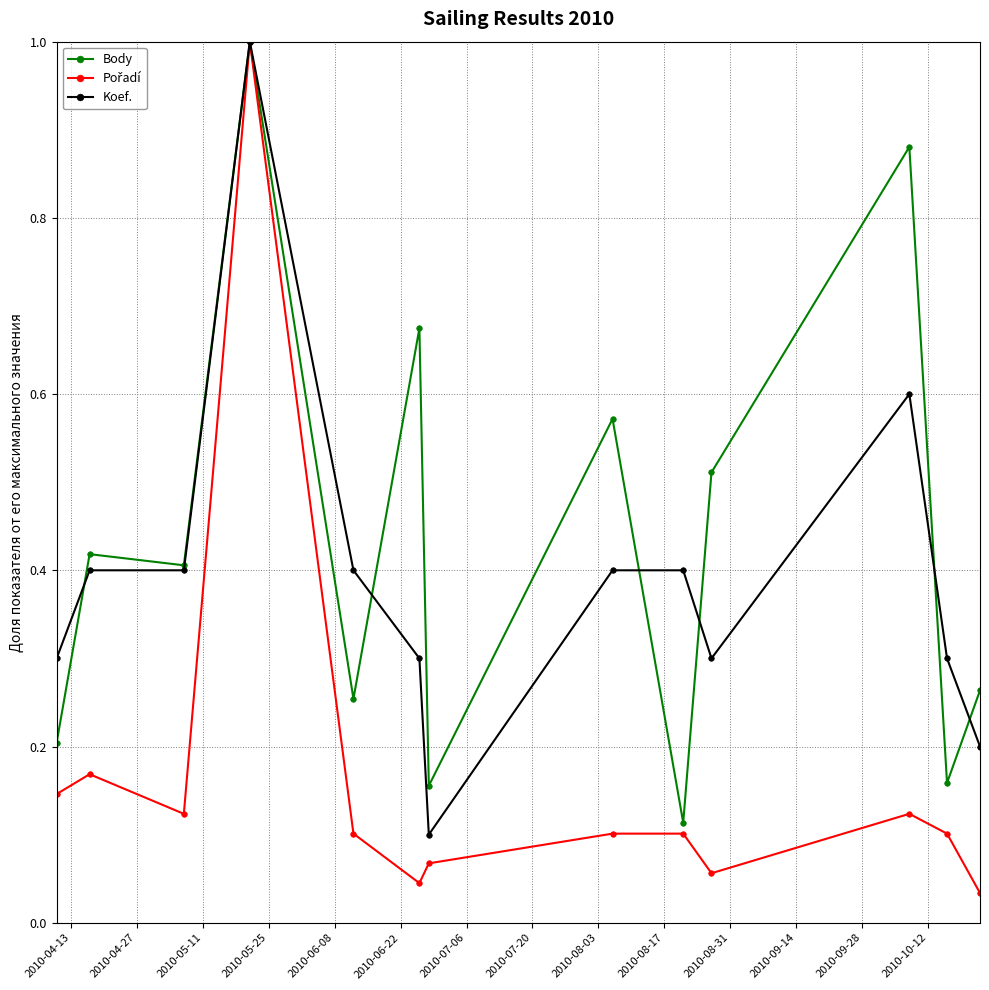

How many distinct data groups are displayed?

3